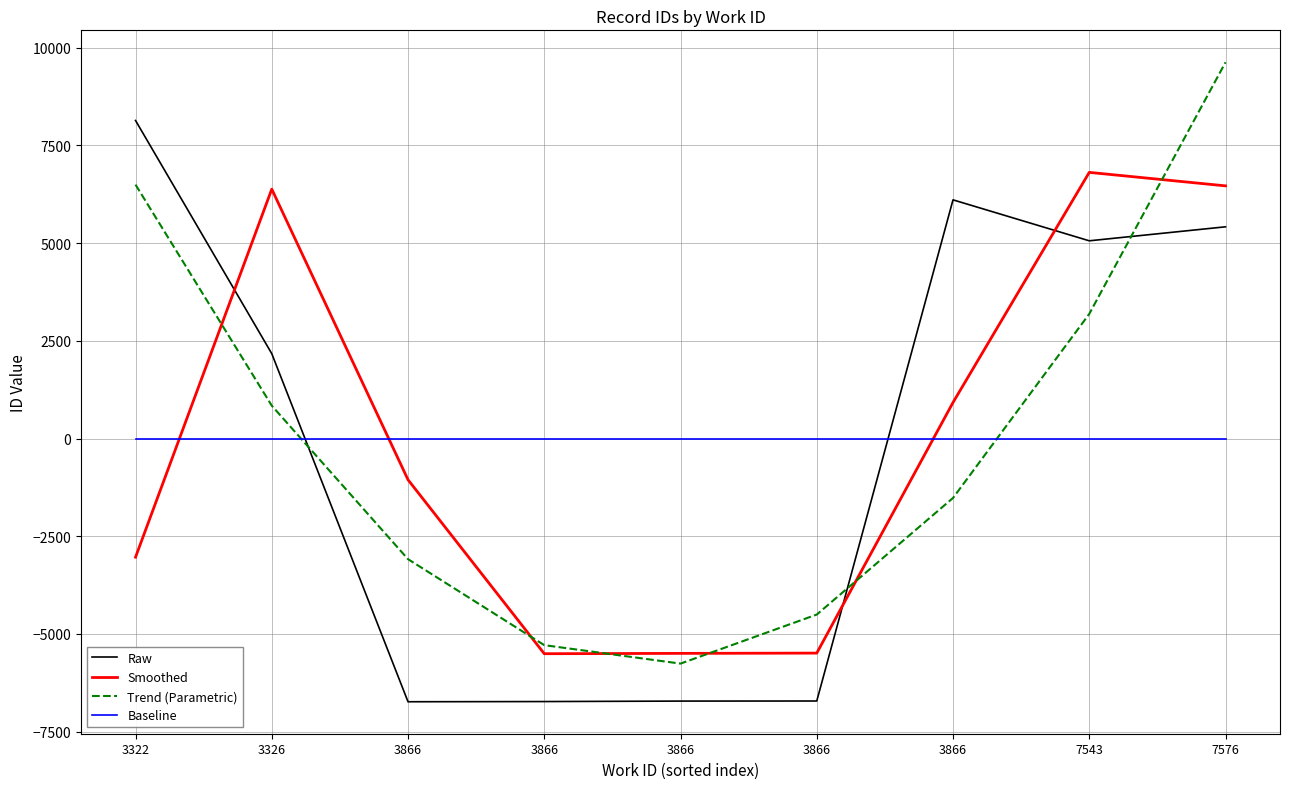

What is the sum of the Trend (Parametric) values at 3866 and 3322?

1993.5